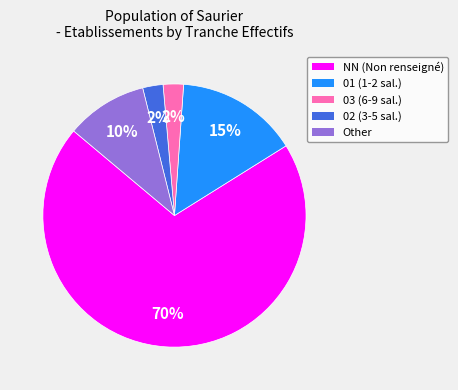

Which category has the biggest portion of the pie?

NN